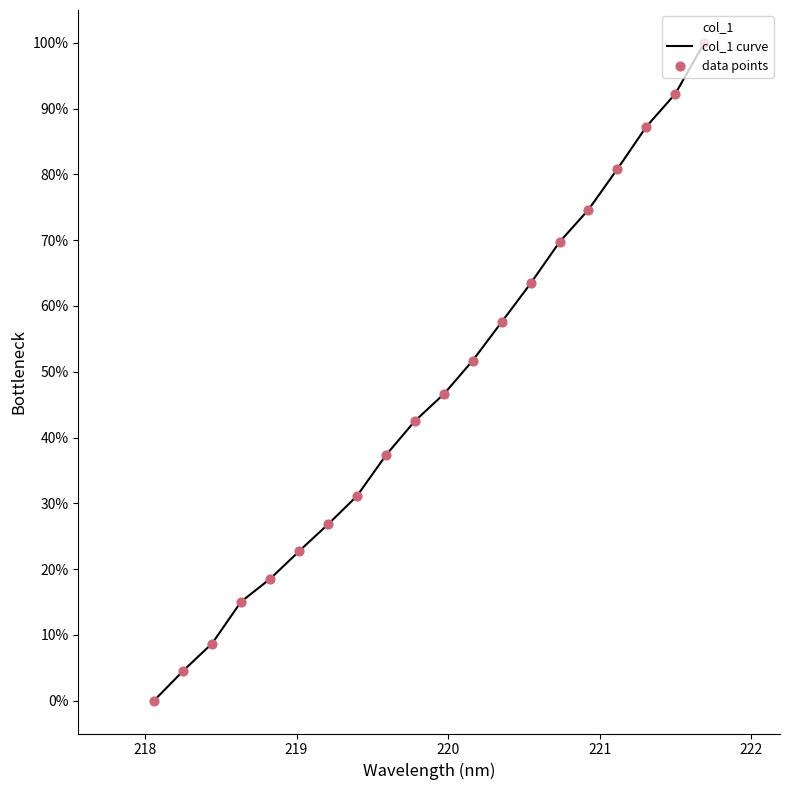

What is the change in value from 218.6332 to 221.6902?

+85.0